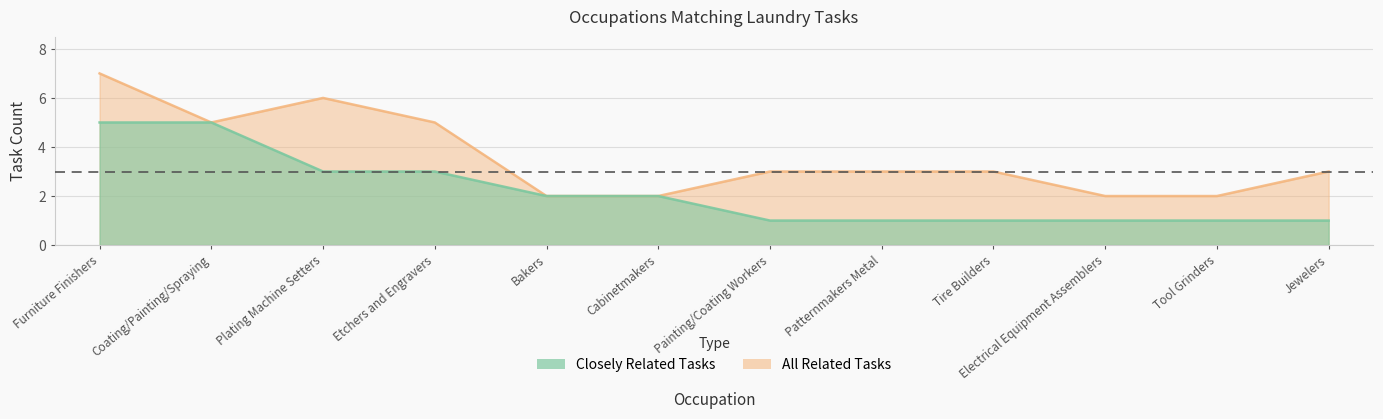

How many lines are shown in the chart?

2